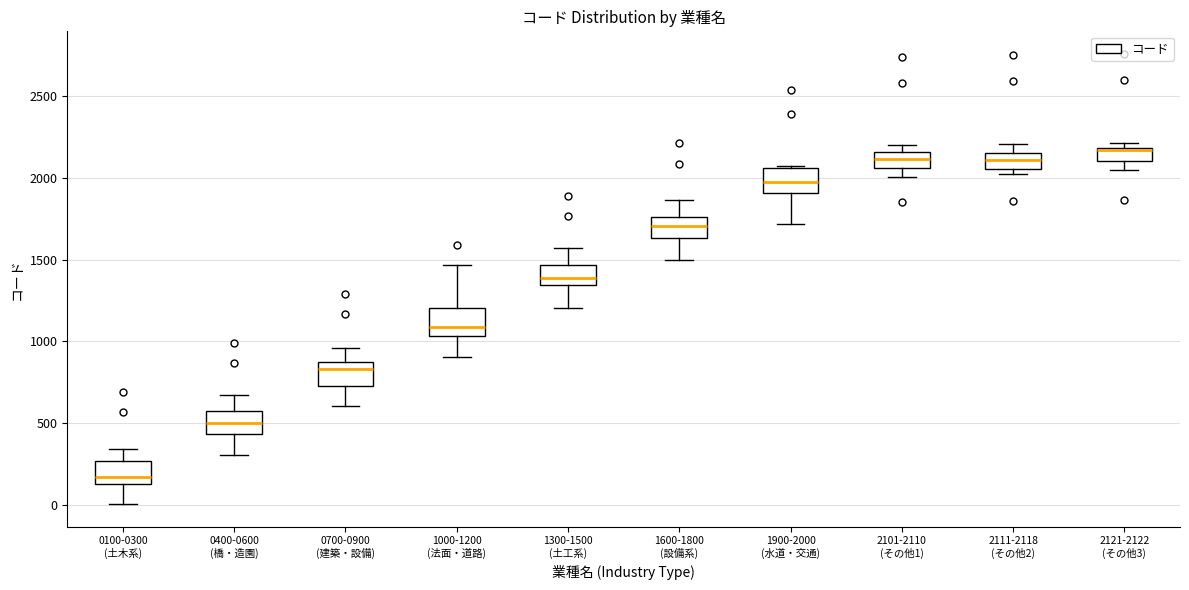

Which box has the highest median line?

2121-2122 (その他3)